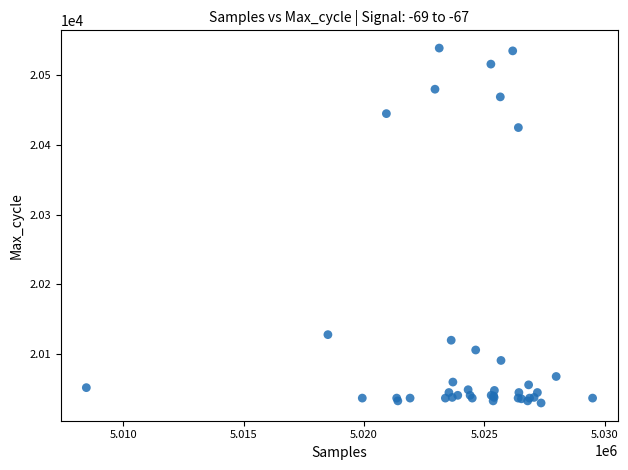

What Y value in the scatter plot is closest to 20284?

20425